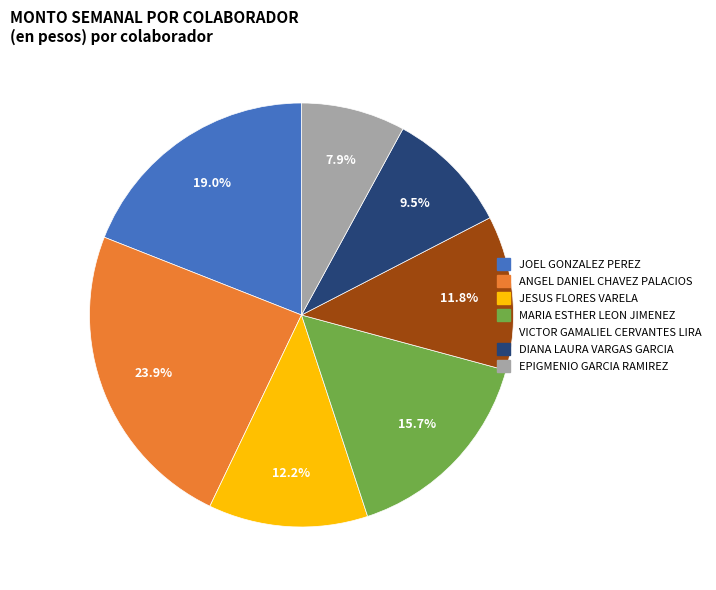

How many segments does this pie chart have?

7